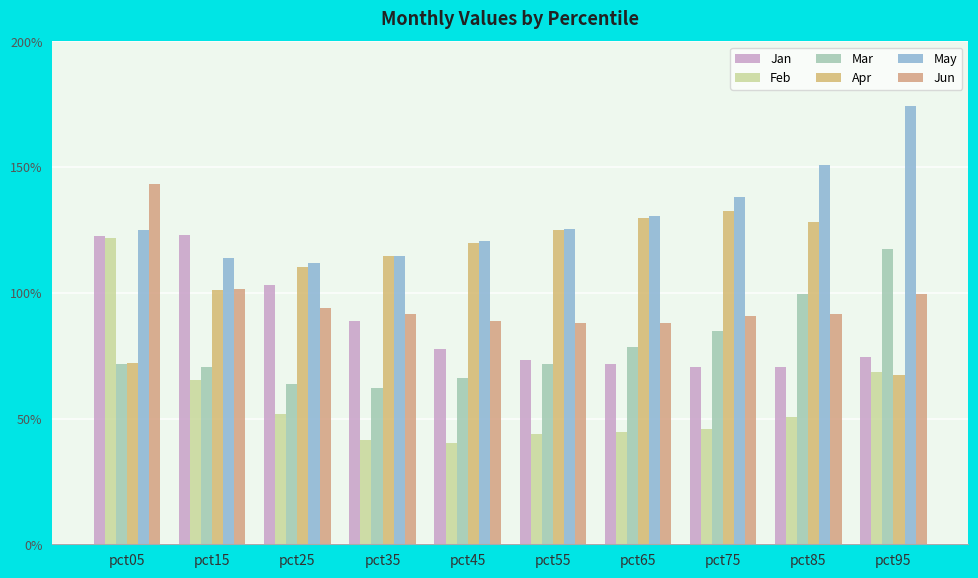

At which category does the chart reach its peak across all series?

pct95